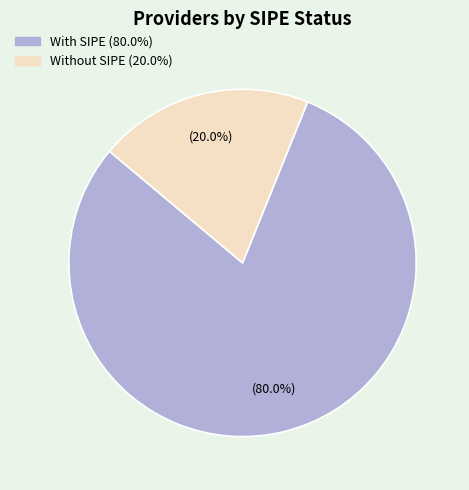

Does any single category account for the majority?

Yes